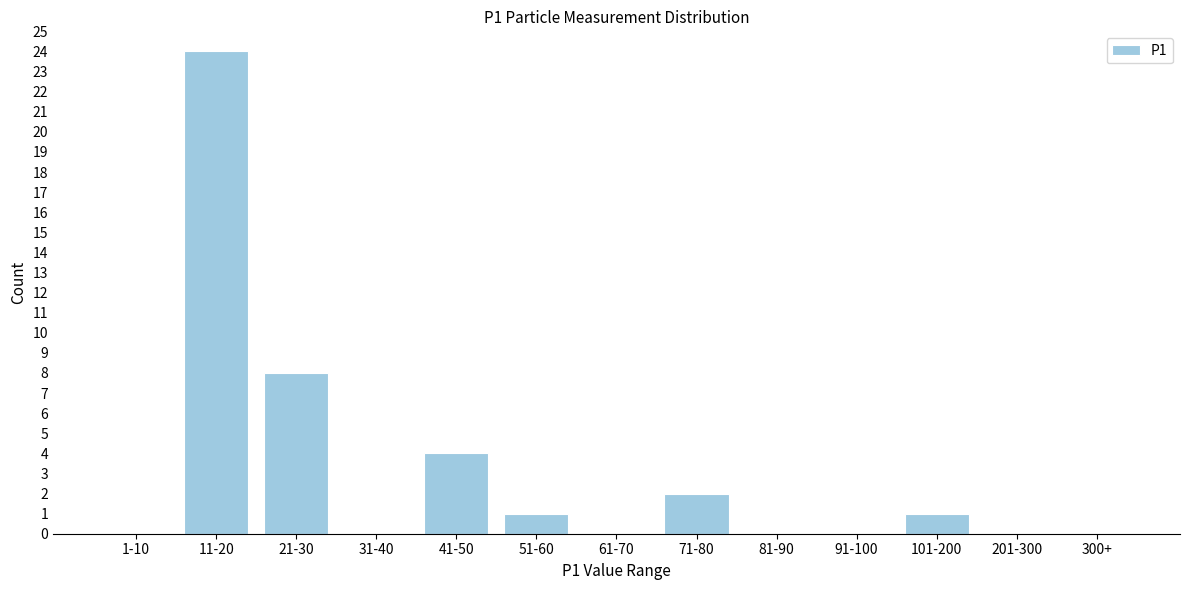

Reading left to right, list all the values displayed in this chart.

1-10=0	11-20=24	21-30=8	31-40=0	41-50=4	51-60=1	61-70=0	71-80=2	81-90=0	91-100=0	101-200=1	201-300=0	300+=0